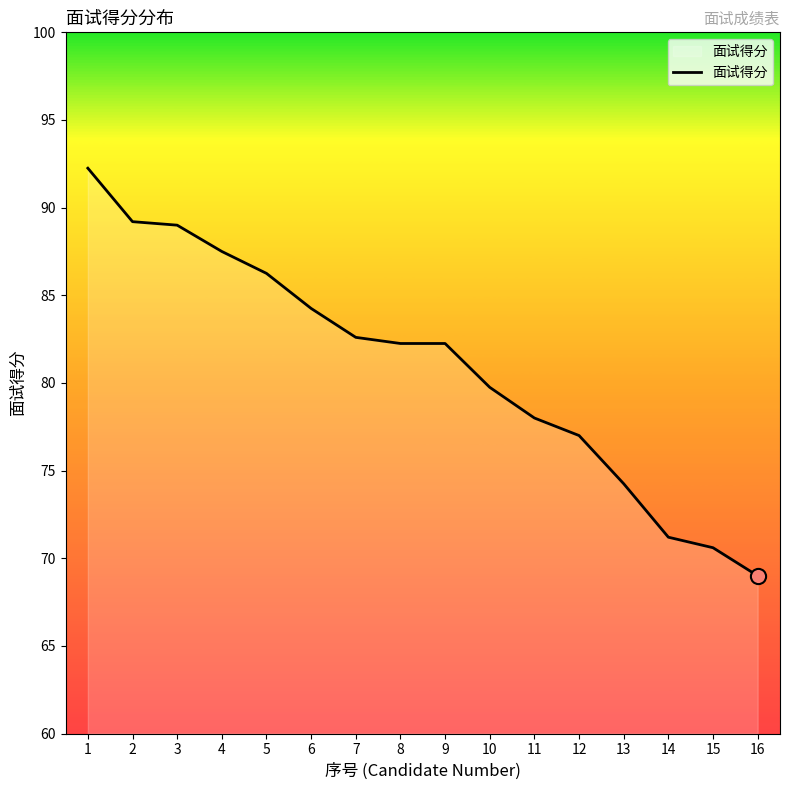

Which has a higher value, 15 or 7?

7